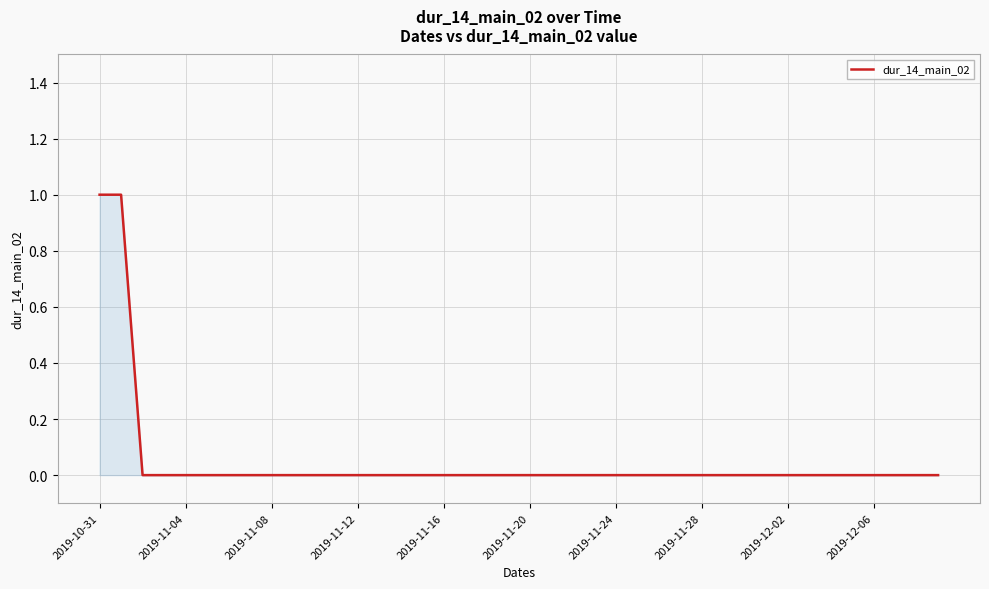

How many lines are shown in the chart?

1